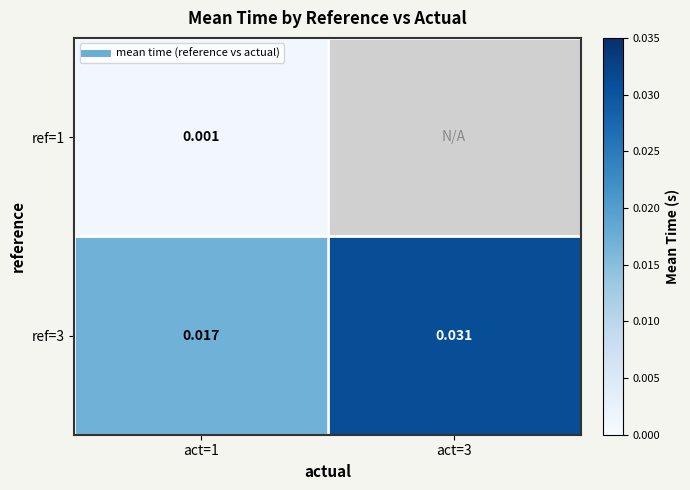

Count the number of data series in this chart.

2